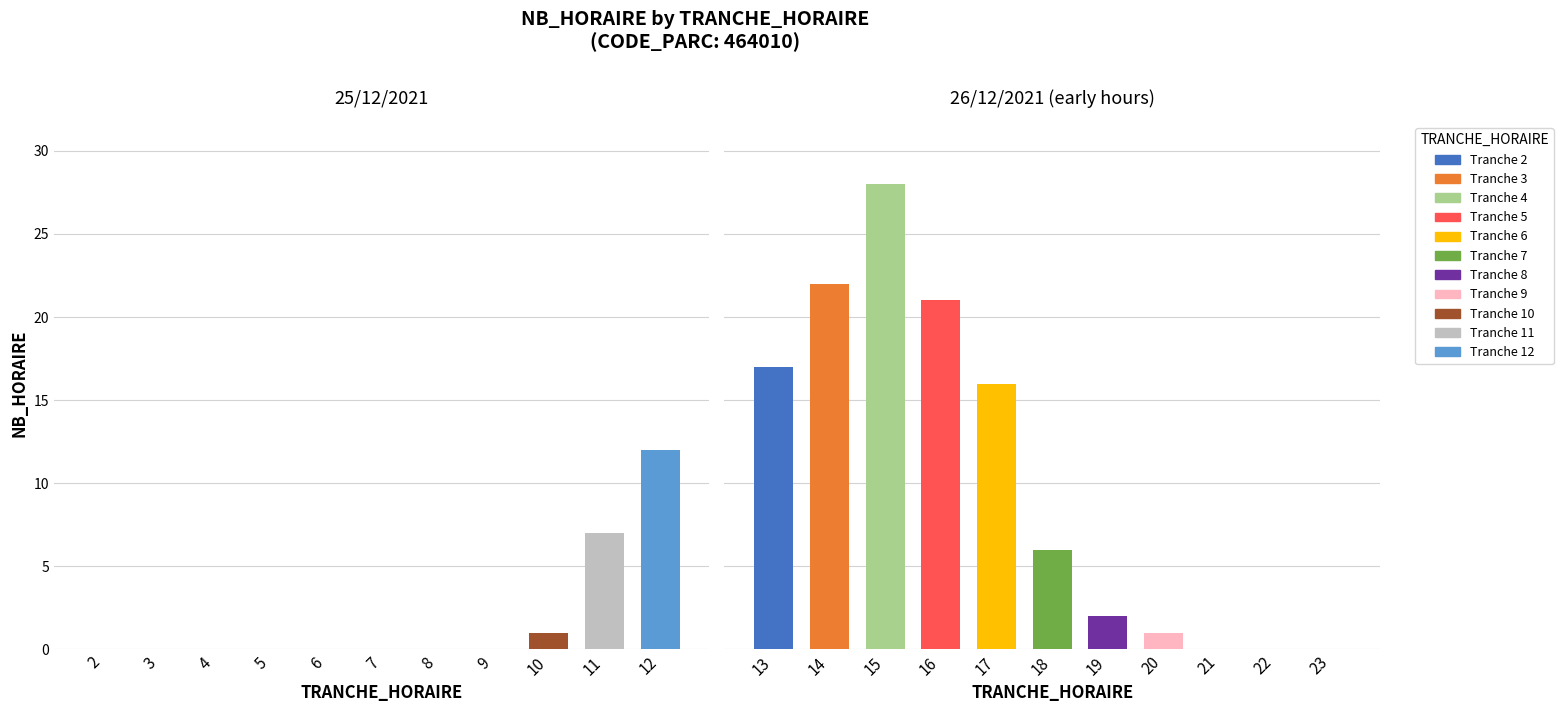

Does the chart contain any negative values?

No